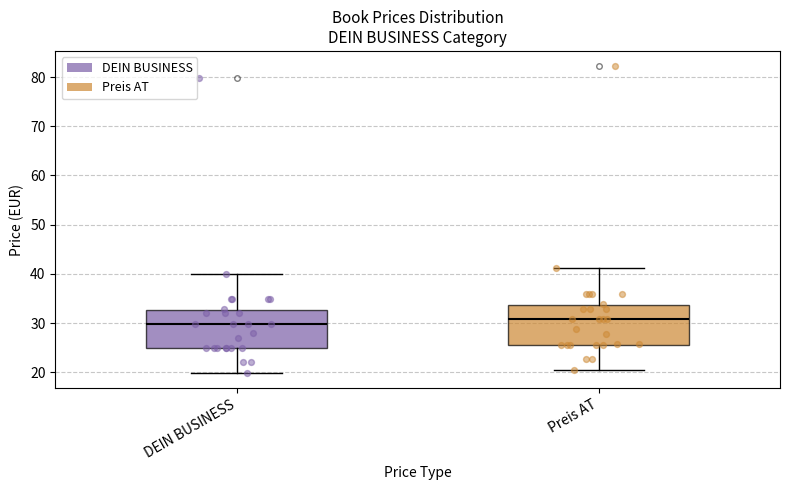

Where is the upper edge of the box for Preis AT on the y-axis? The values are not printed on the chart, so give them approximately, as read against the axis.

34